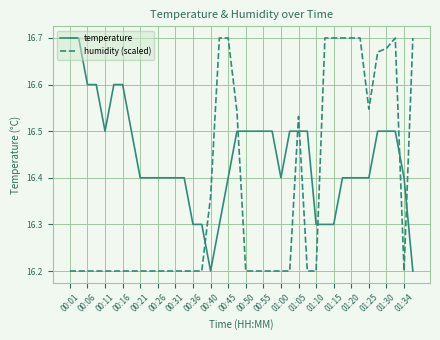

True or false: humidity (scaled) has more than 1 interior local peaks.

True